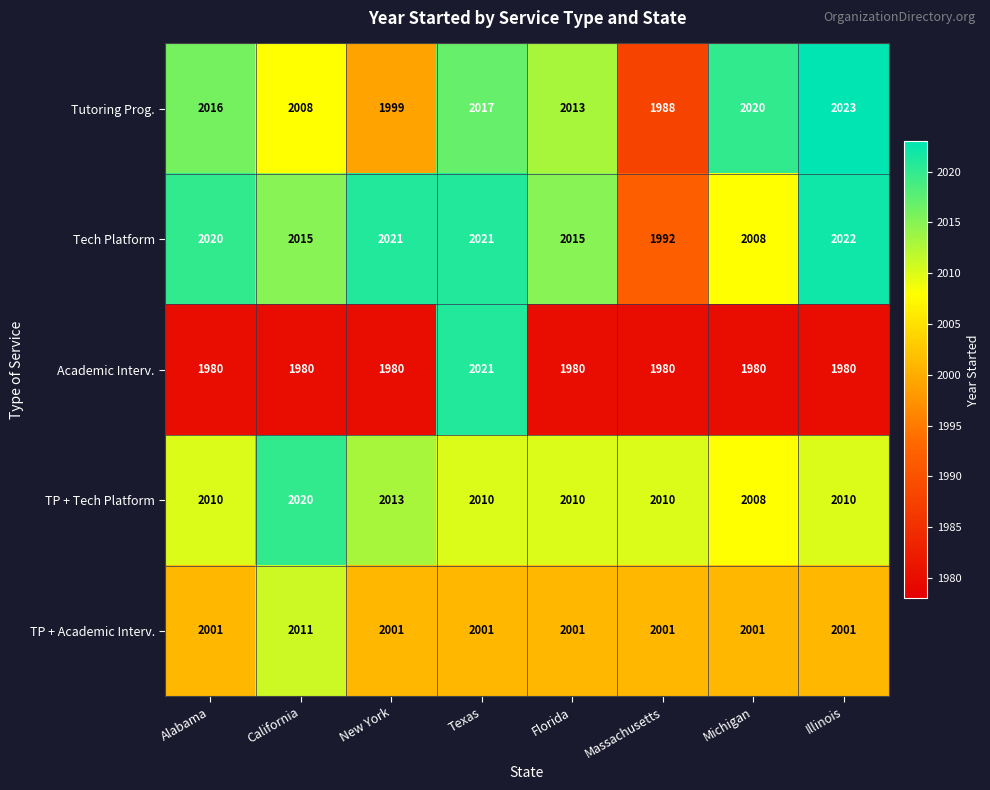

At Florida, list the series in order from smallest to largest.

Academic Interv., TP + Academic Interv., TP + Tech Platform, Tutoring Prog., Tech Platform